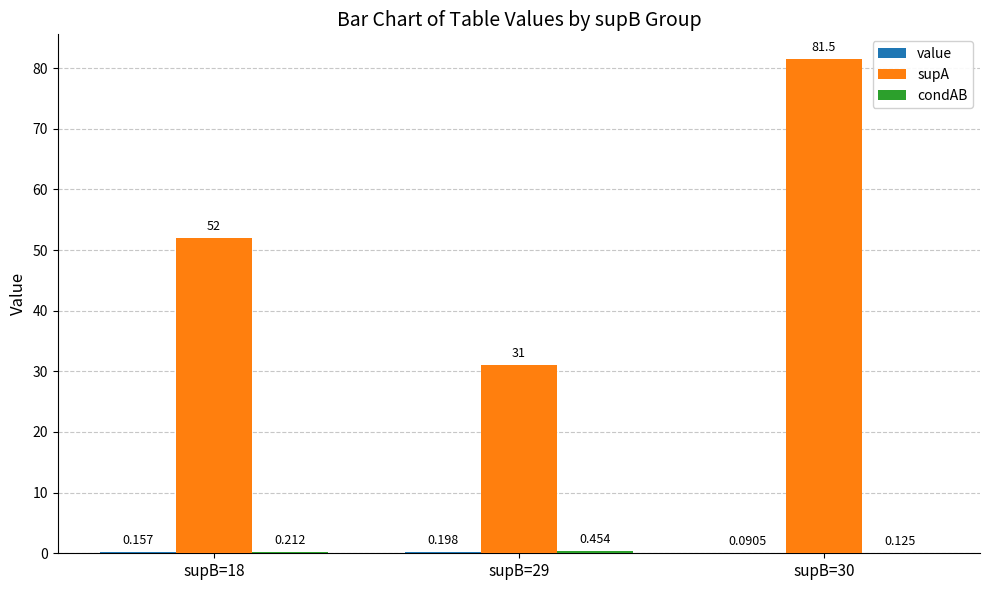

Count the number of data series in this chart.

3